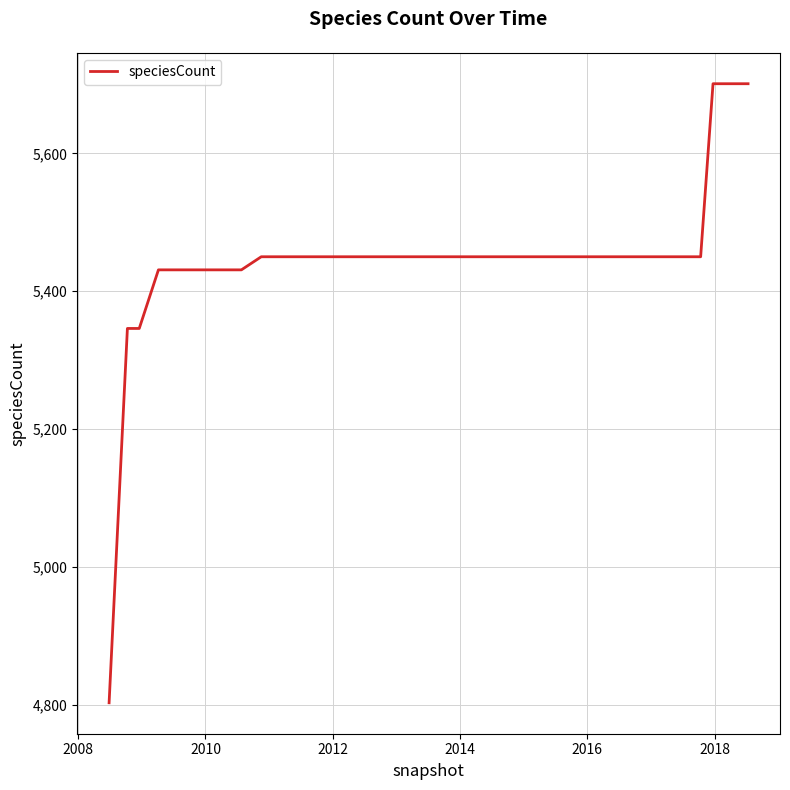

Reading left to right, what are all the values shown in this chart?

4803	5346	5346	5431	5431	5431	5431	5431	5431	5450	5450	5450	5450	5450	5450	5450	5450	5450	5450	5450	5450	5450	5450	5450	5450	5450	5450	5450	5450	5450	5450	5450	5450	5450	5450	5450	5450	5701	5701	5701